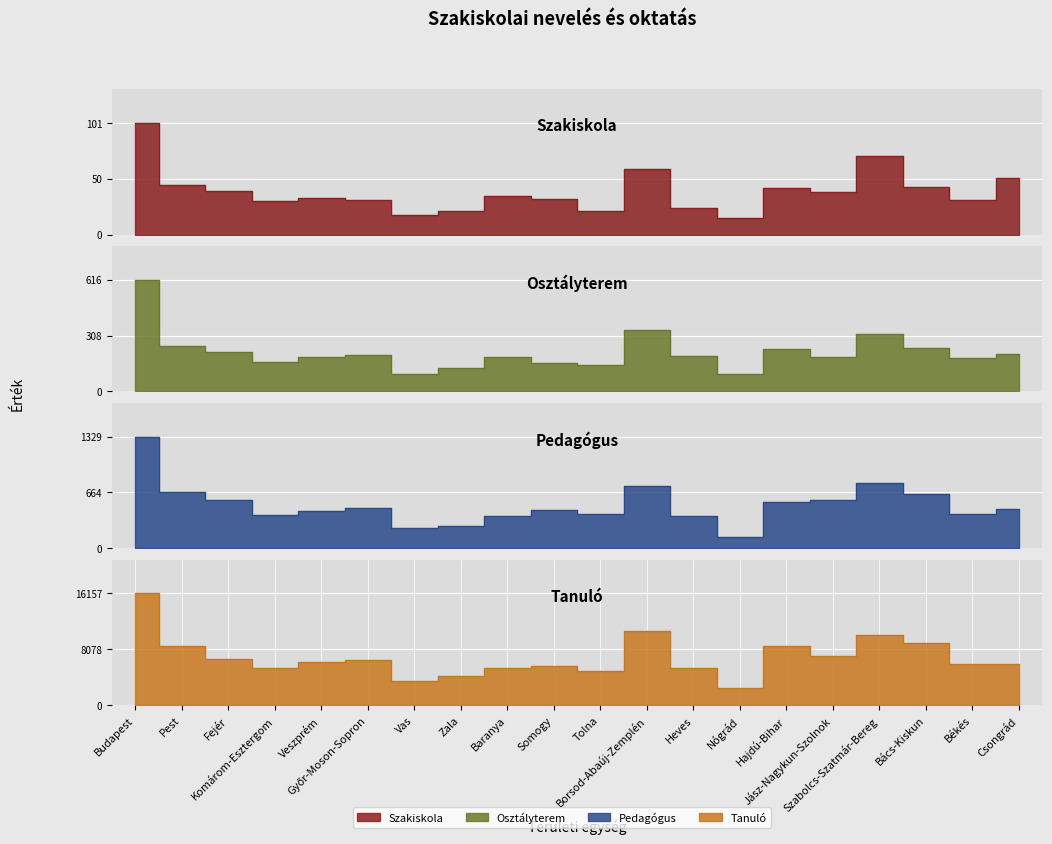

What position from the right is Győr-Moson-Sopron?

15